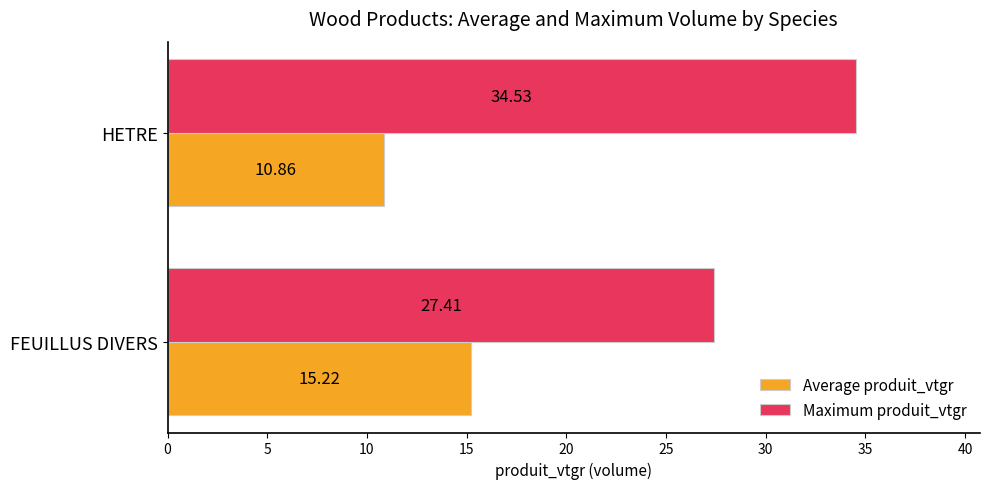

What is the difference between the maximum and minimum values in the Maximum produit_vtgr series?

7.1